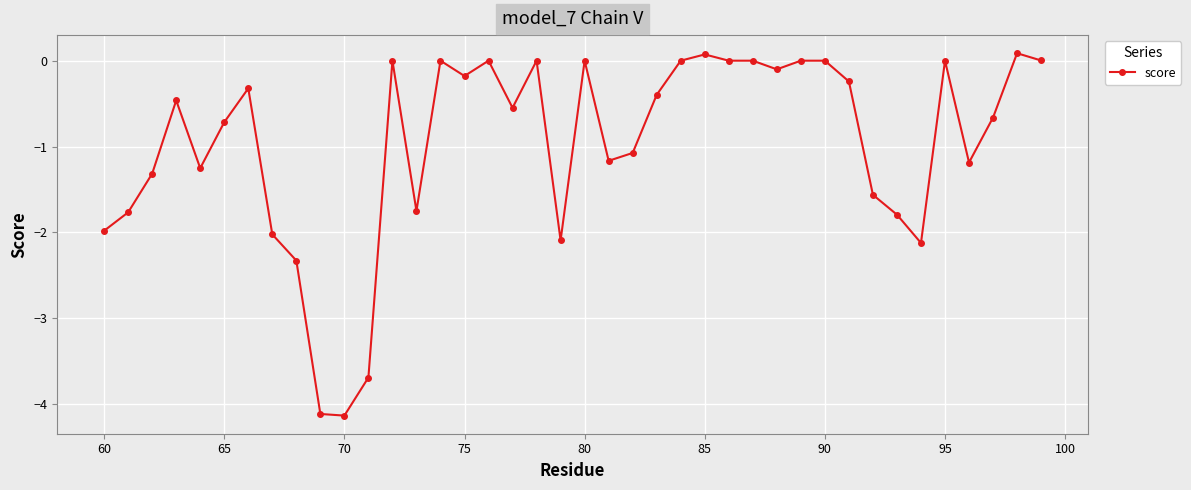

What is the difference between the second highest and minimum values?

4.2